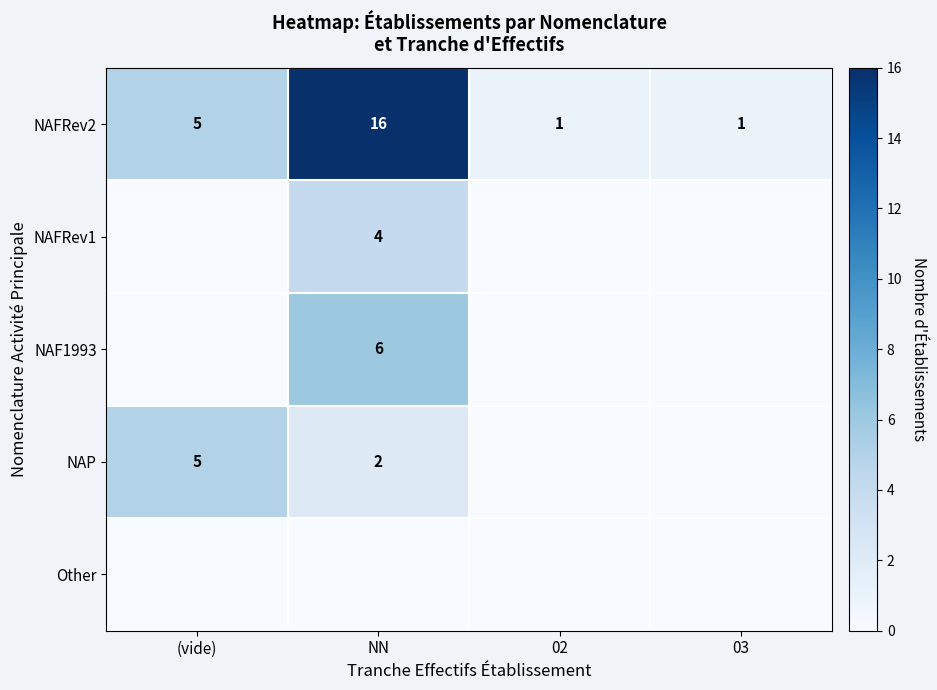

What is the sum of the NAFRev2 values at (vide) and 02?

6